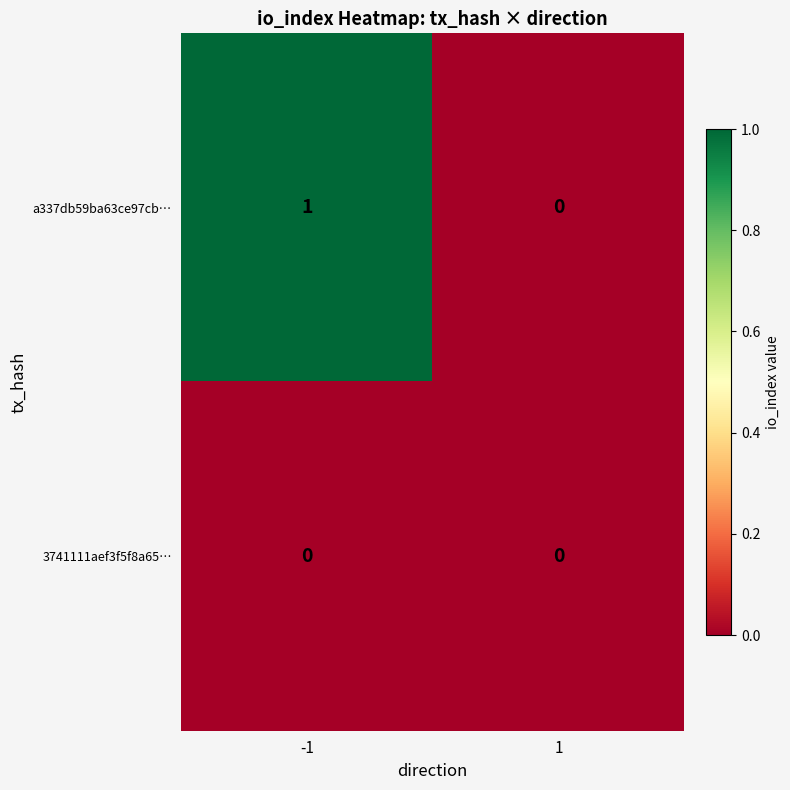

The a337db59ba63ce97cb… series shows -1 at 1. True or false?

False